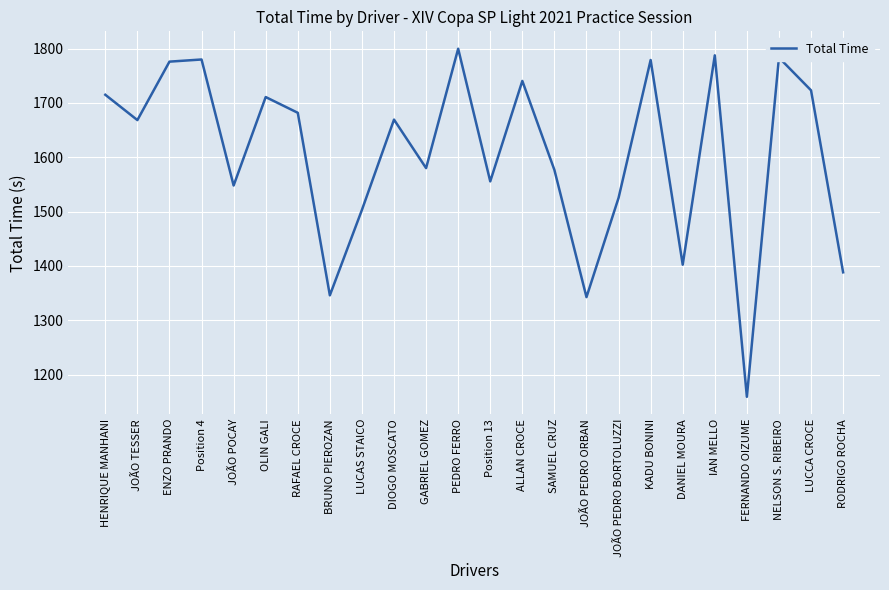

True or false: the data shows 1723.2 at LUCCA CROCE.

True